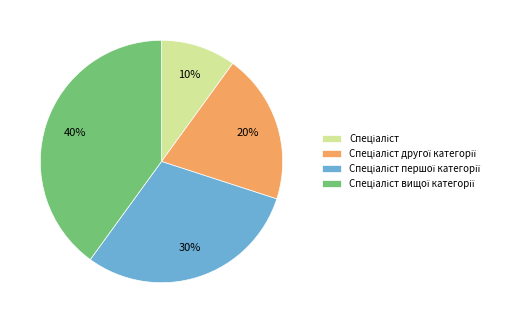

Is there a majority slice in this chart?

No